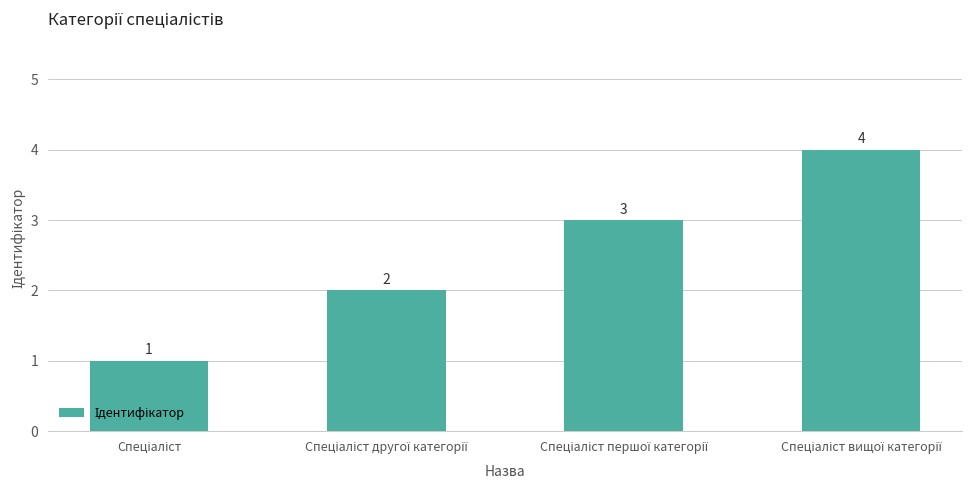

What is the smallest value displayed?

1